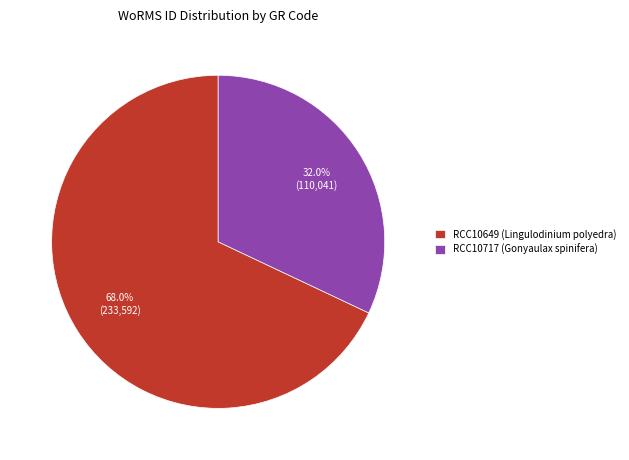

How many segments does this pie chart have?

2